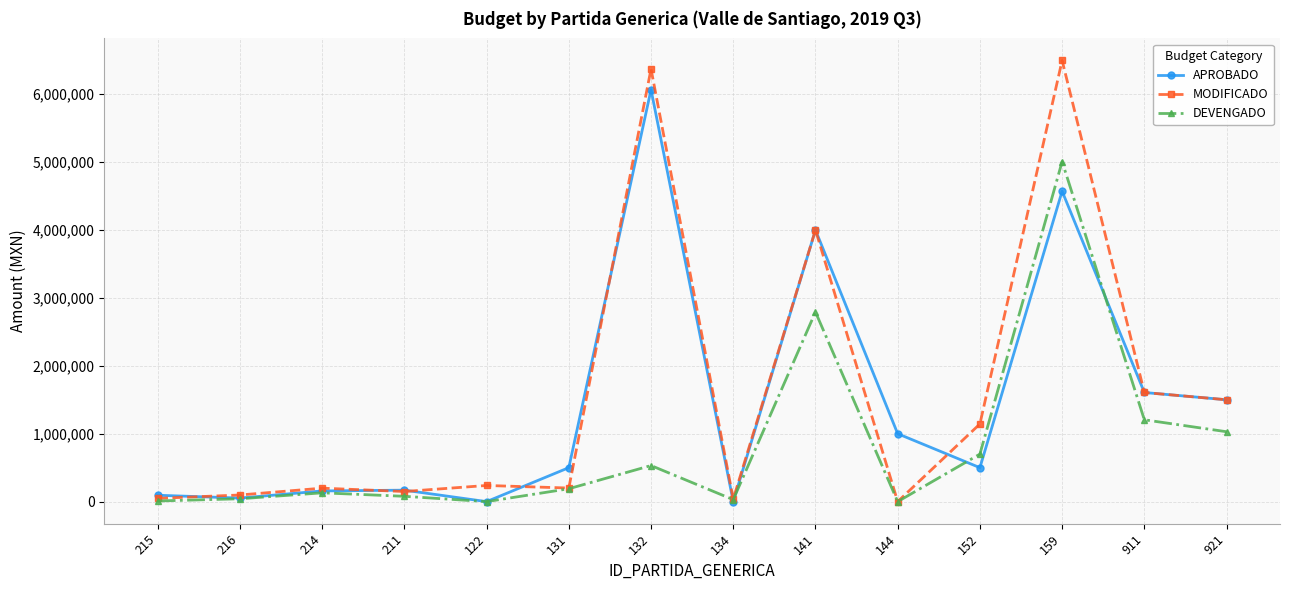

Rank the series by their average value, from lowest to highest.

DEVENGADO, APROBADO, MODIFICADO